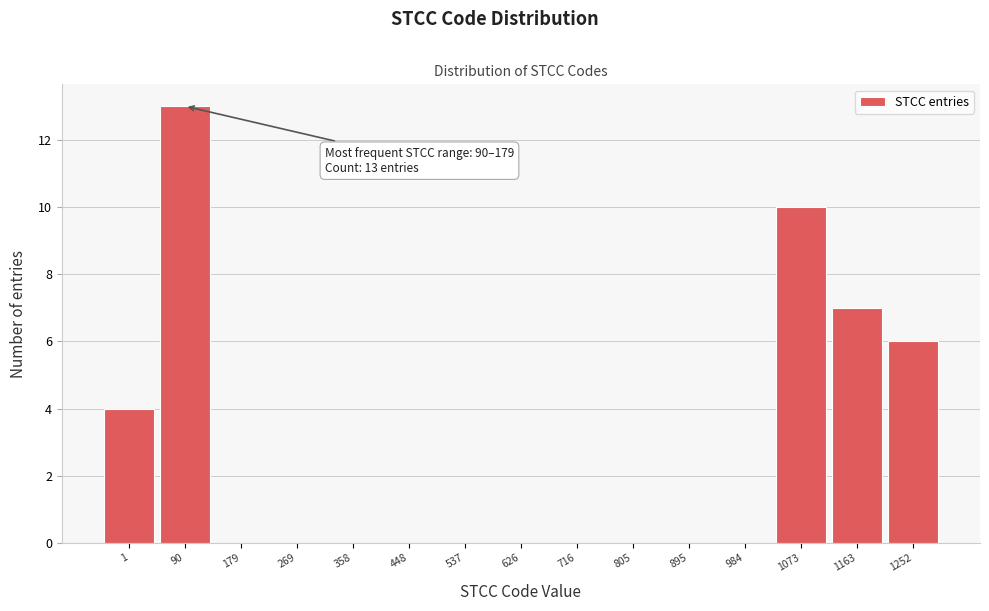

Reading left to right, transcribe all the data shown in this chart.

1=4	90=13	179=0	269=0	358=0	448=0	537=0	626=0	716=0	805=0	895=0	984=0	1073=10	1163=7	1252=6